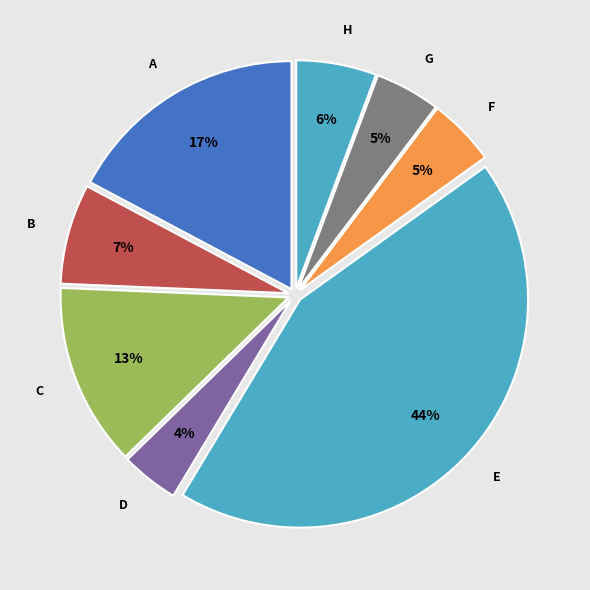

To the nearest percent, what portion does D represent?

4%